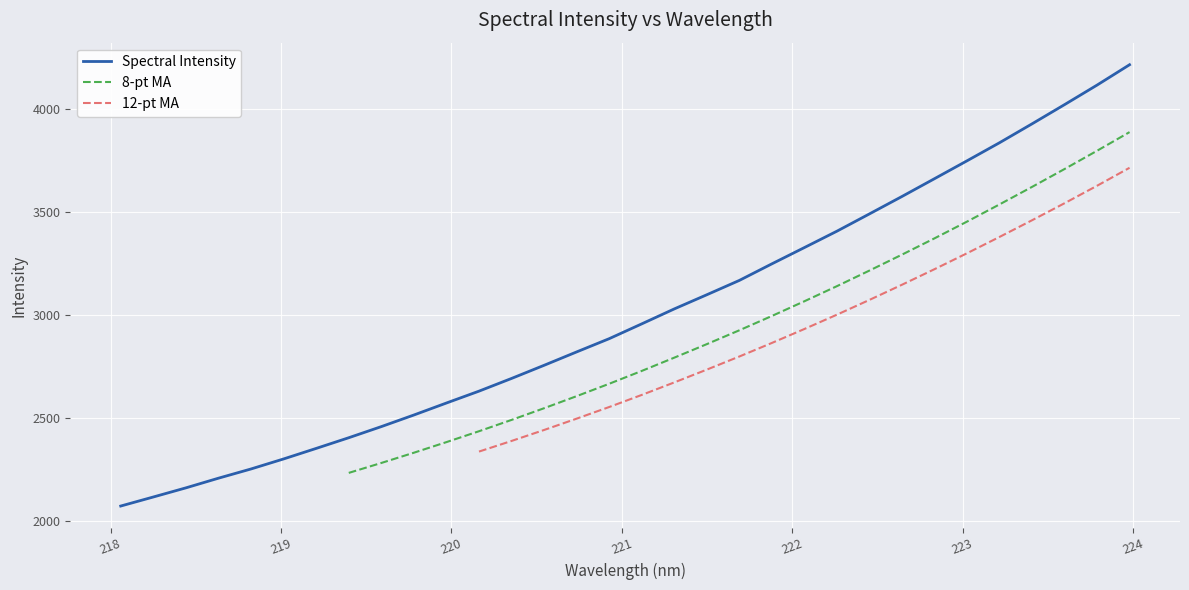

Is the value of Spectral Intensity at 220 greater than the value of 12-pt MA at 26?

No